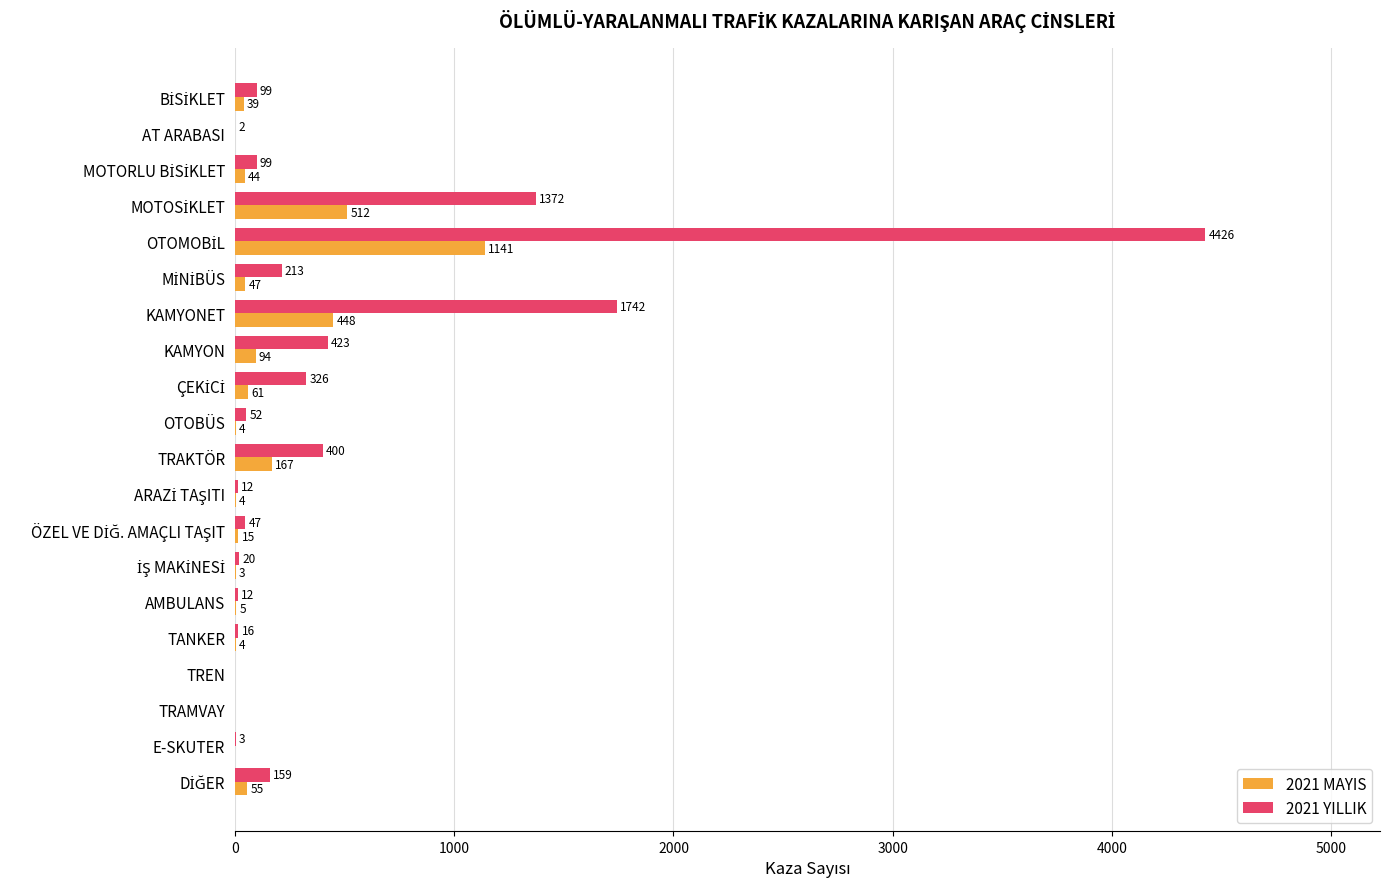

What is the maximum value for 2021 YILLIK?

4426